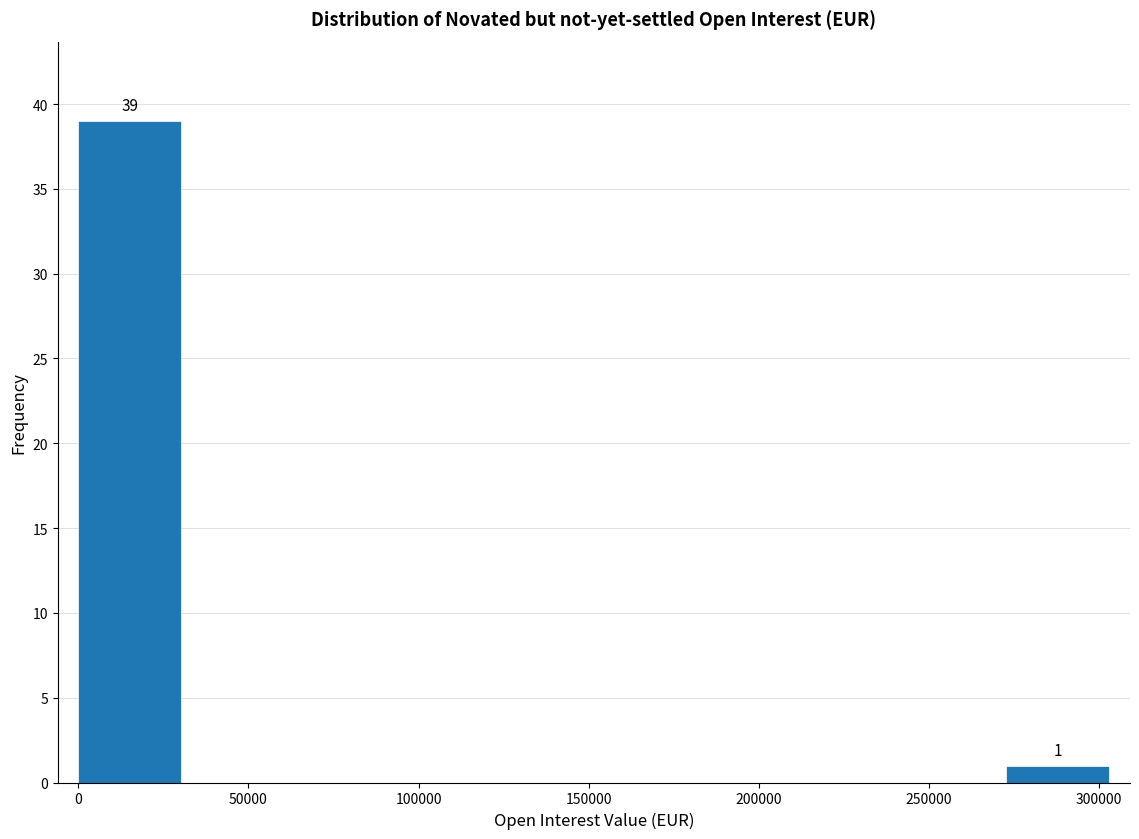

Which range on the x-axis has the tallest bar?

0 to 30000